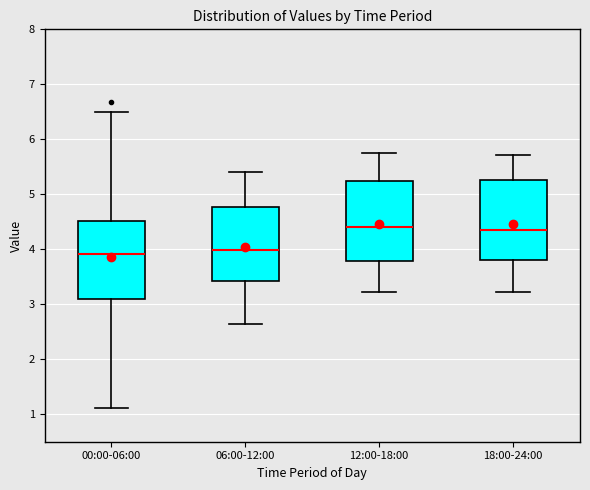

Where is the upper edge of the box for 06:00-12:00 on the y-axis? The values are not printed on the chart, so give them approximately, as read against the axis.

4.8